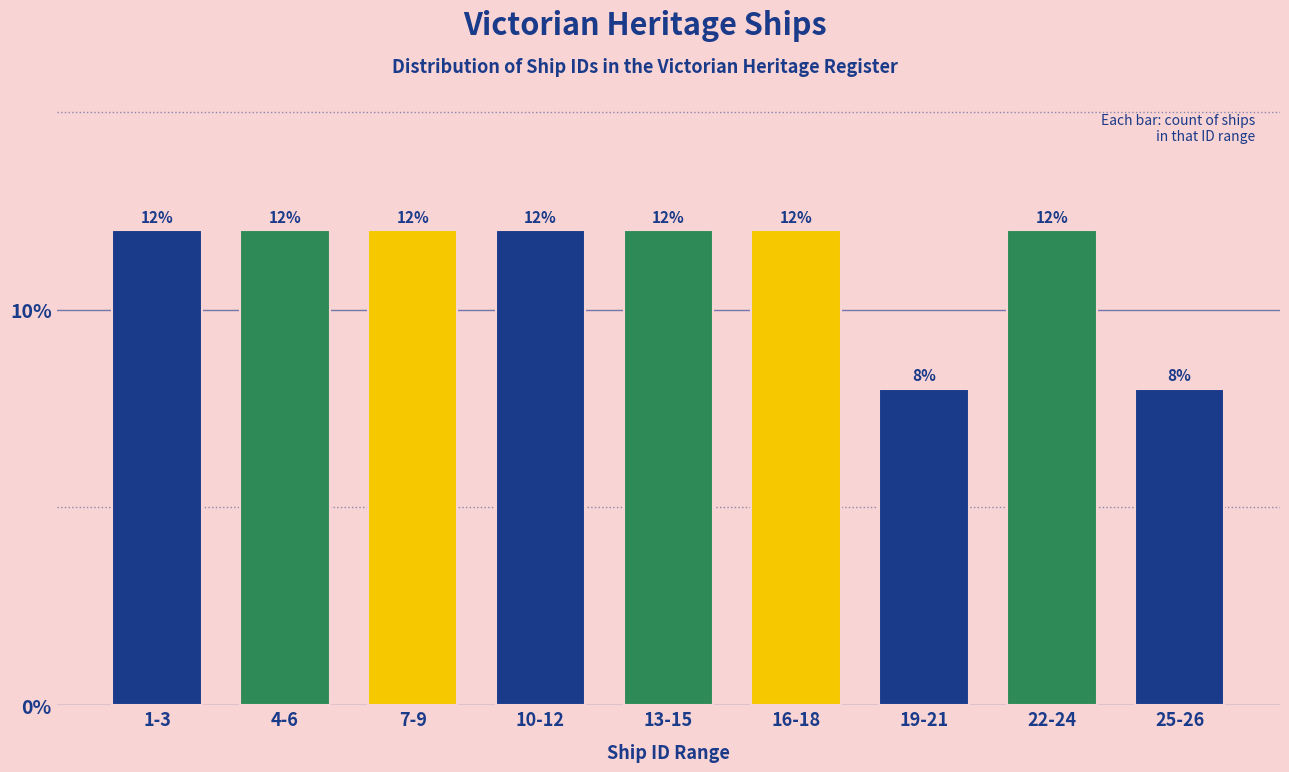

Reading left to right, list all the values displayed in this chart.

12	12	12	12	12	12	8	12	8